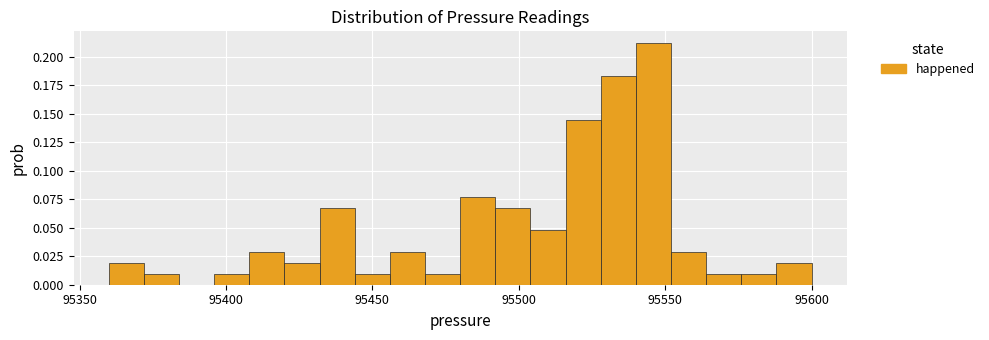

Around what value on the x-axis is the tallest bar? Give the approximate position of its centre, as read against the axis.

95545